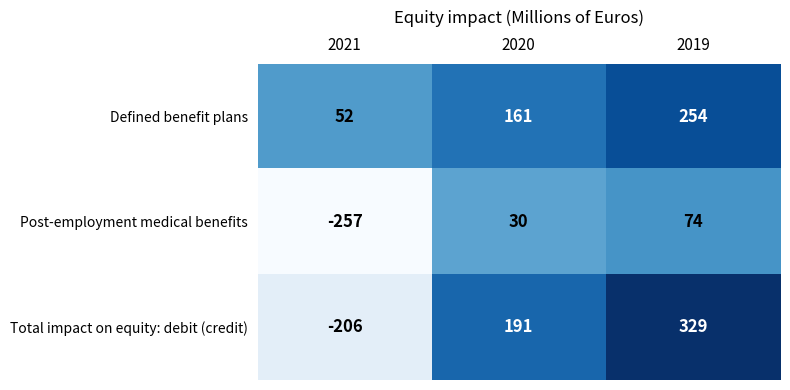

What is the highest value of the Defined benefit plans series?

254